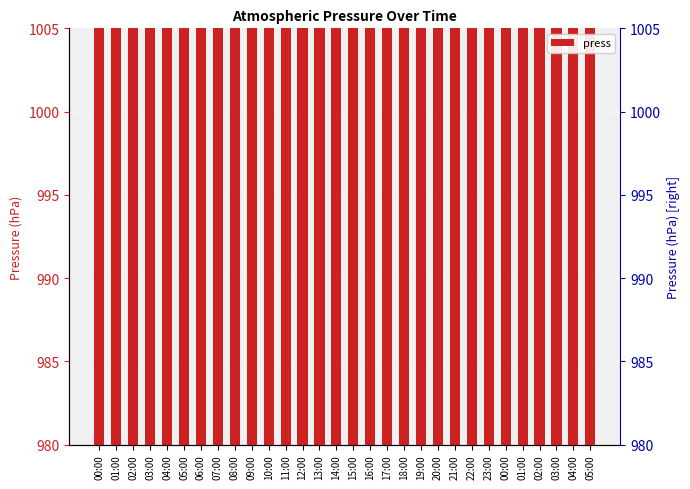

How many values are below 996?

14